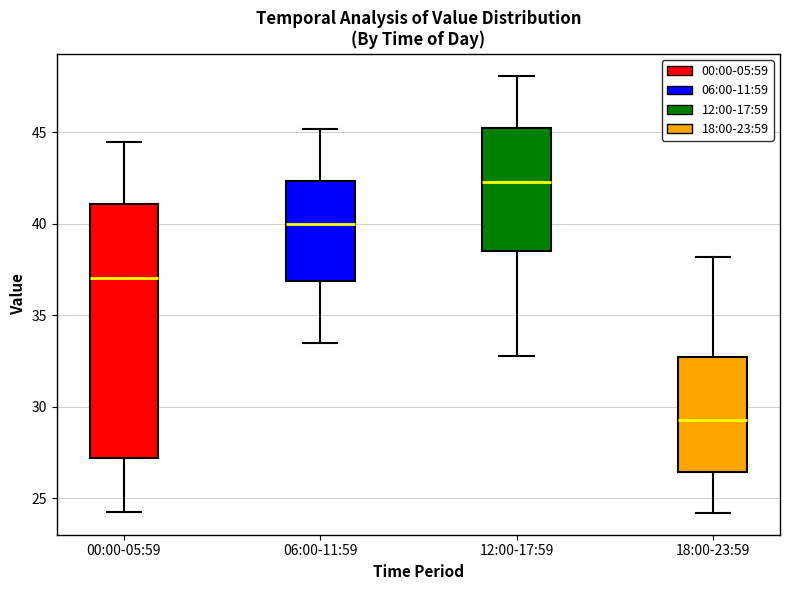

Which box is the tallest, from its lower edge to its upper edge?

00:00-05:59